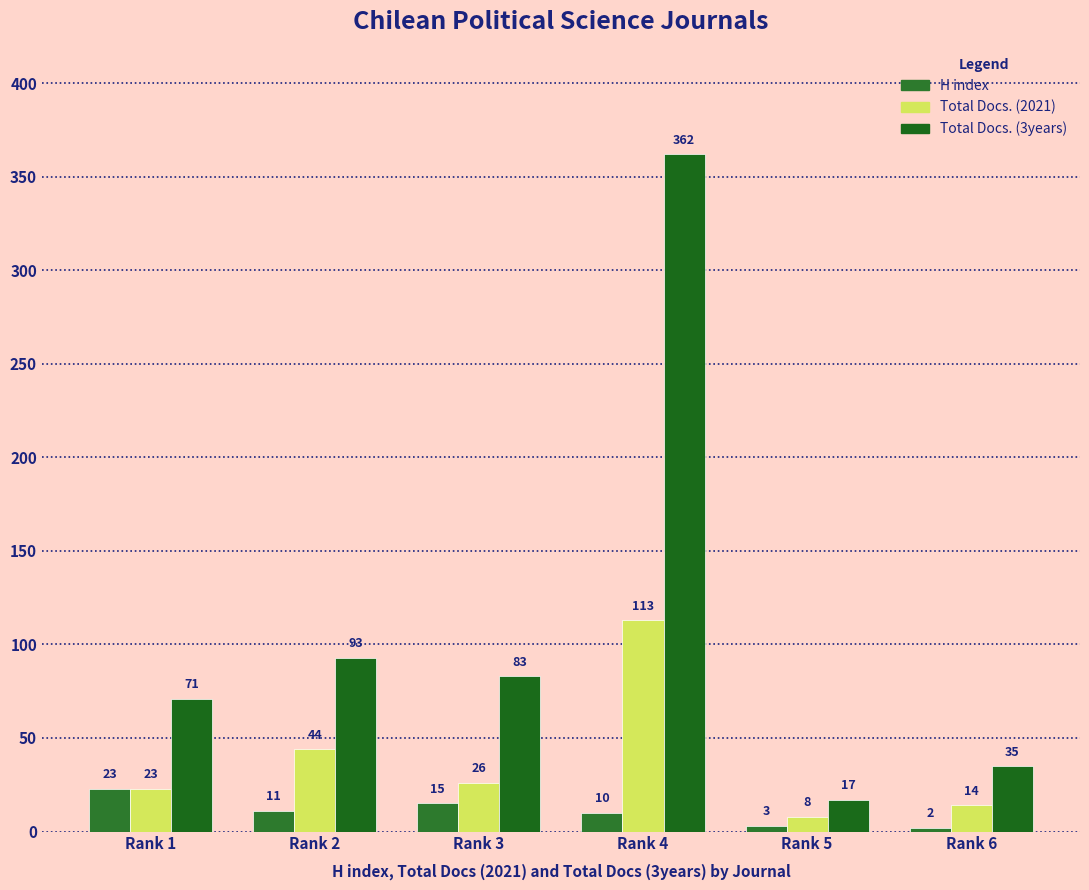

What is the spread (max minus min) of values at Rank 1?

48